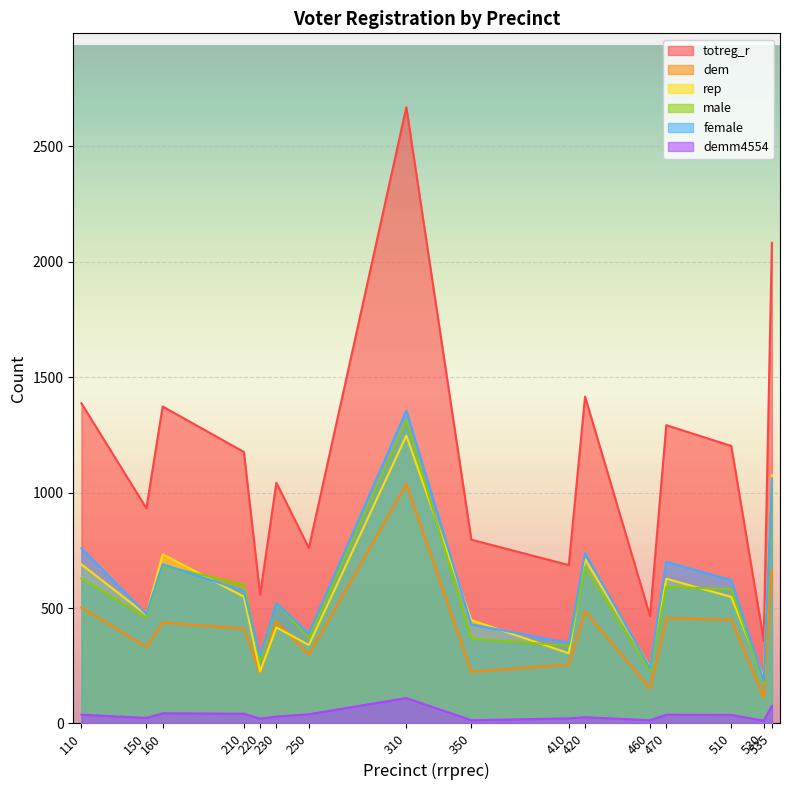

What is the sum of the totreg_r values at 220 and 160?

1931